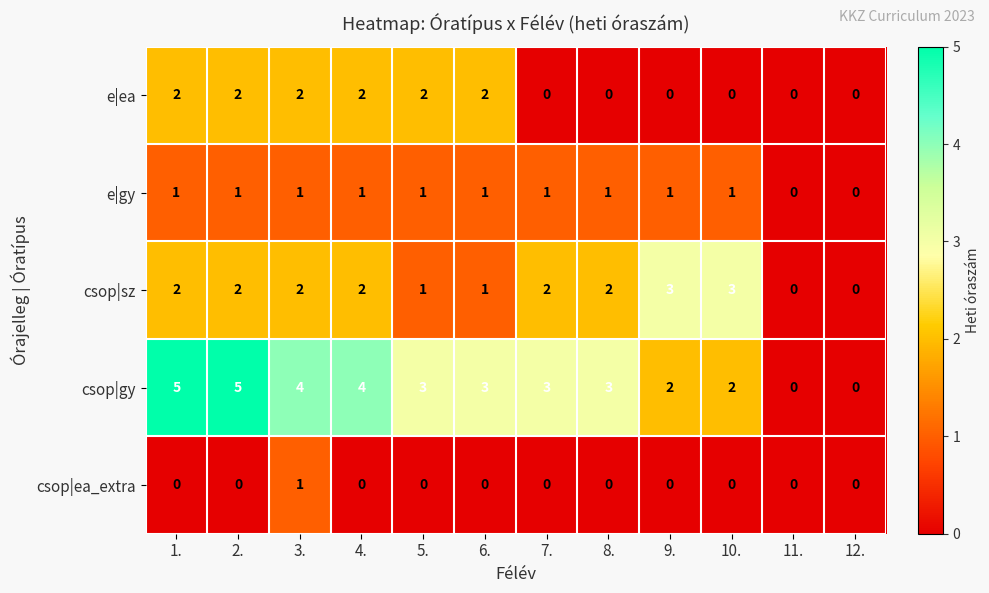

What is the sum of the csop|sz values at 8. and 4.?

4